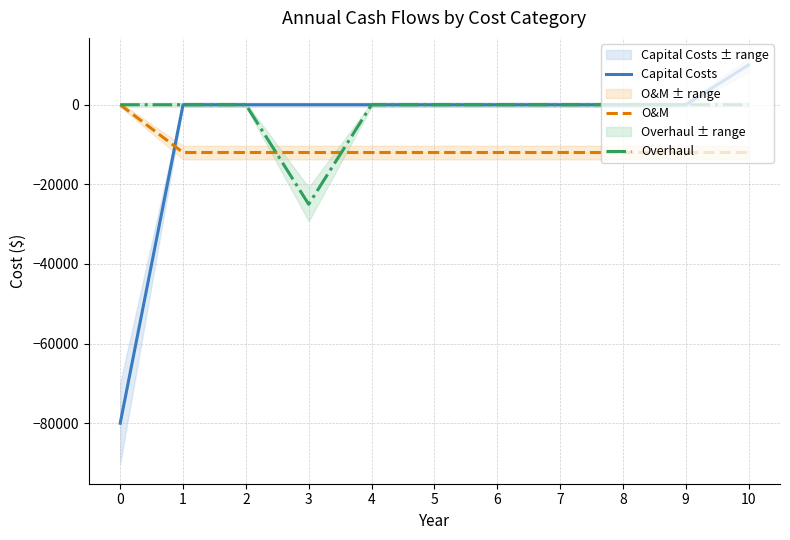

Which series changed the most between 1 and 4?

Capital Costs